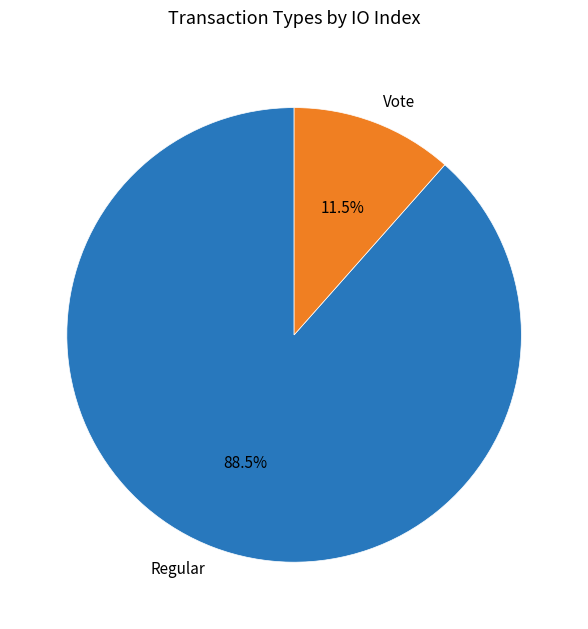

How many slices are in this pie chart?

2